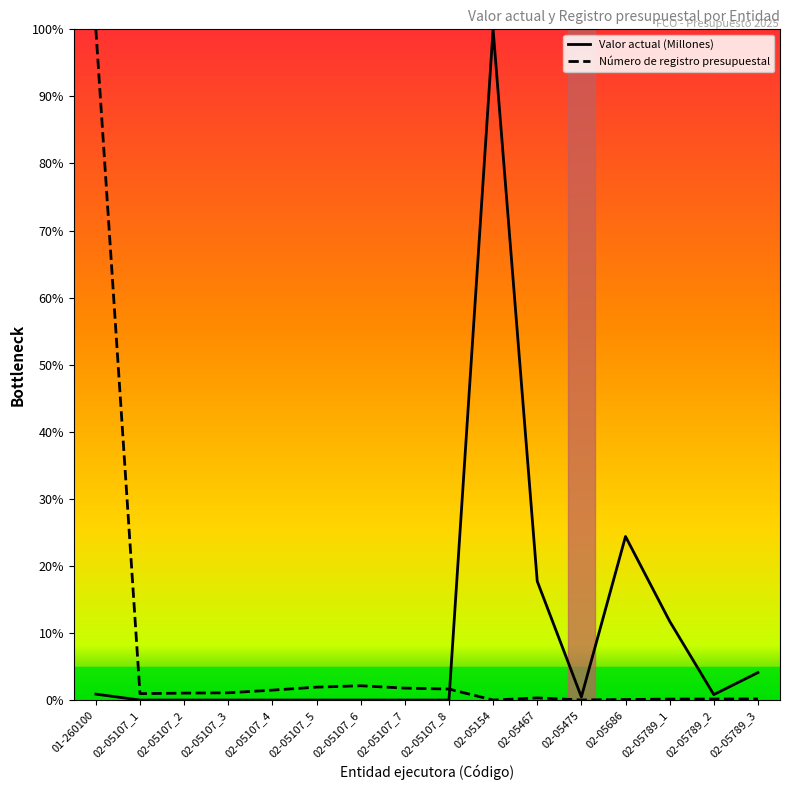

What is the difference between the maximum and minimum values in the Número de registro presupuestal series?

100.0